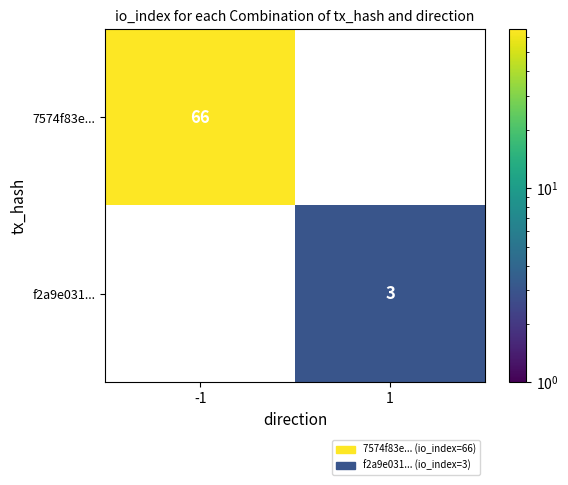

Which label corresponds to the smallest value in the chart?

1